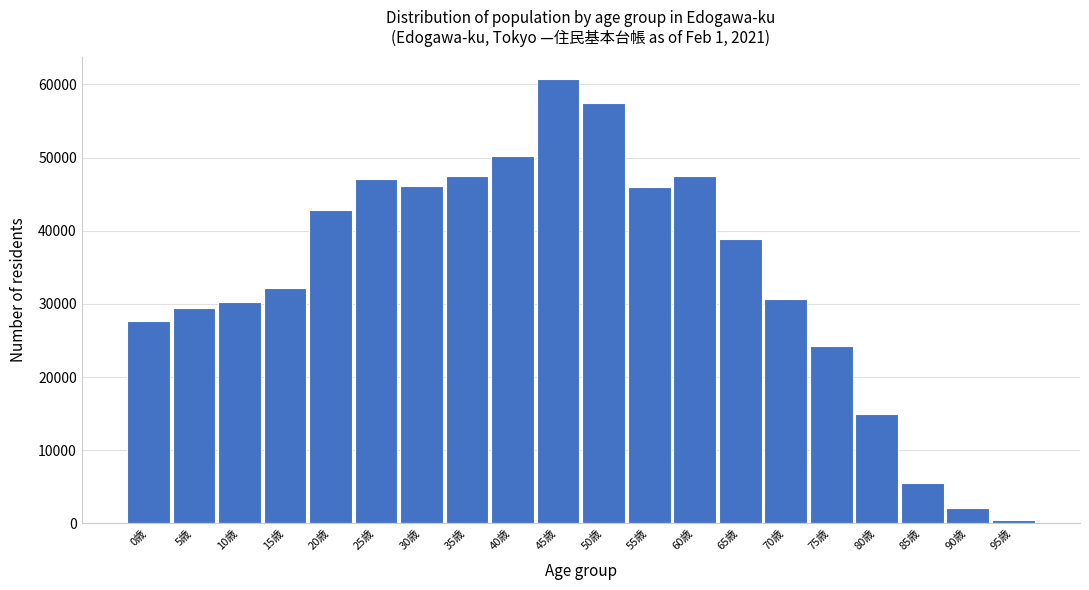

What is the maximum value shown in the chart?

60754